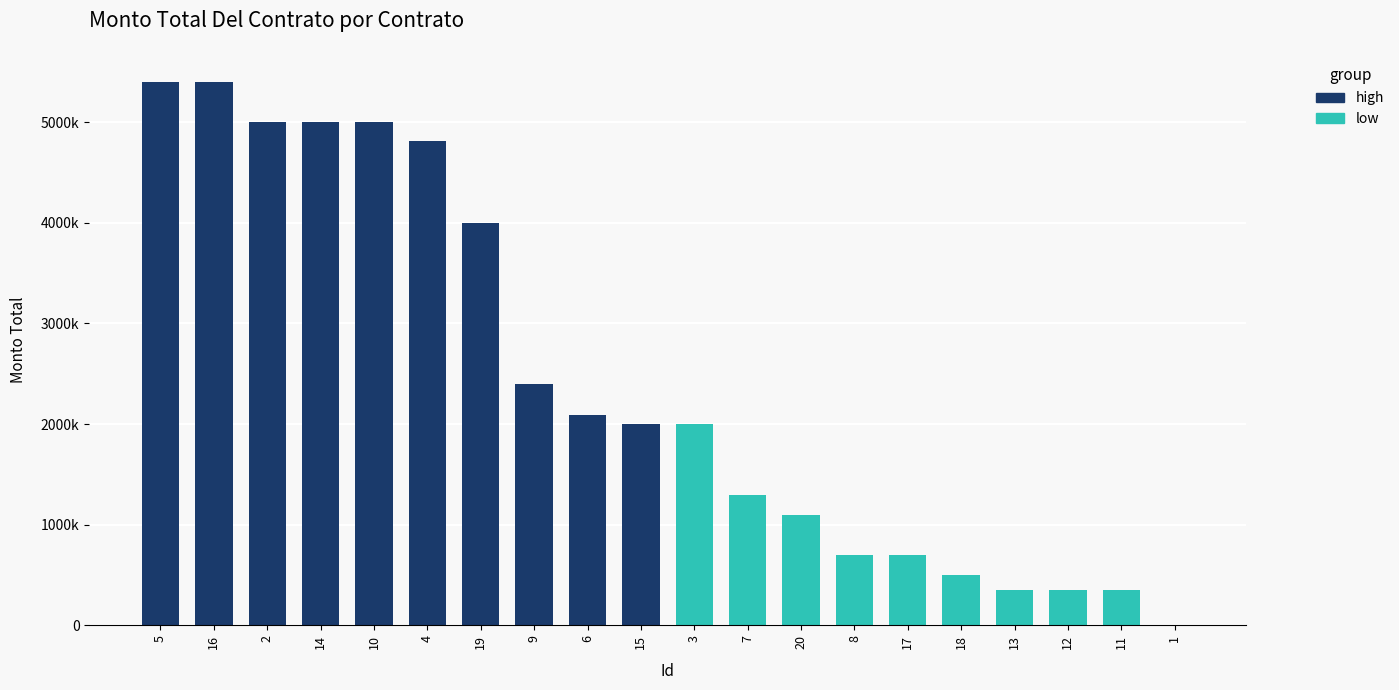

How many bars are there in total?

20